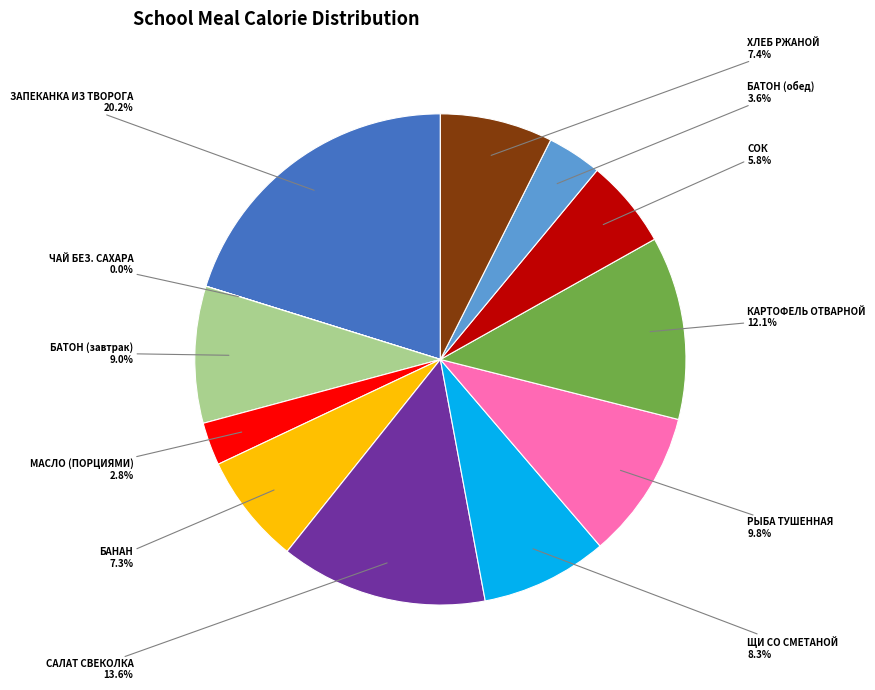

Is it true that КАРТОФЕЛЬ ОТВАРНОЙ is 12% of the pie?

True